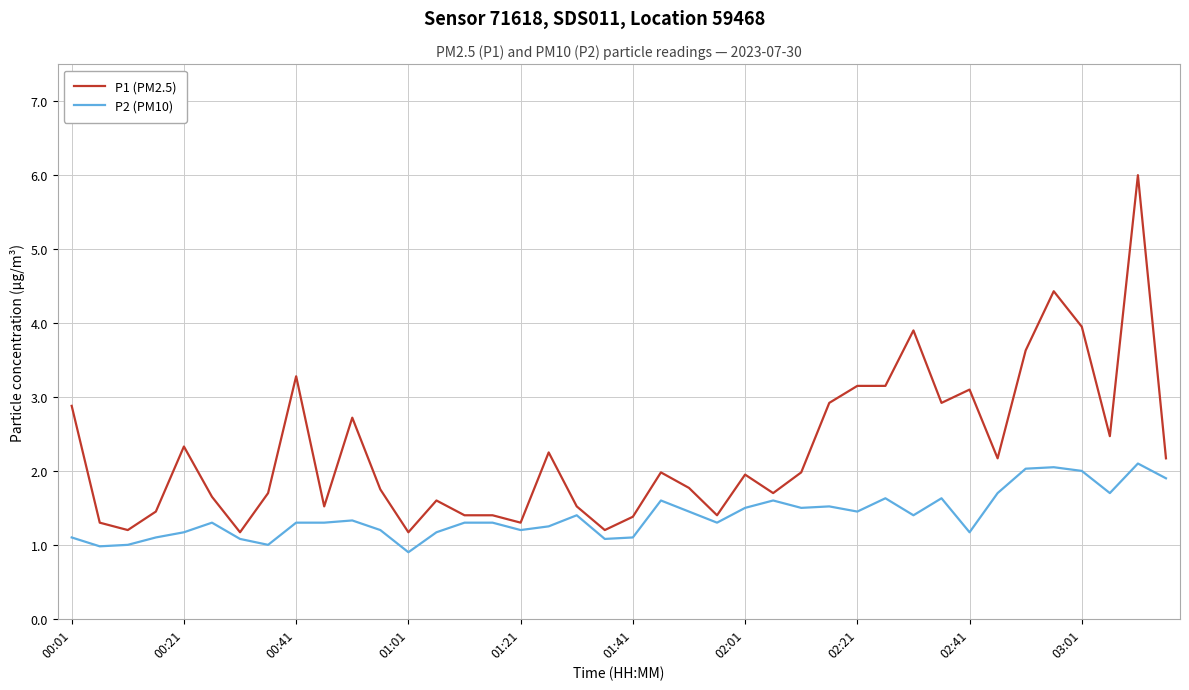

Which series has the widest spread of values?

P1 (PM2.5)